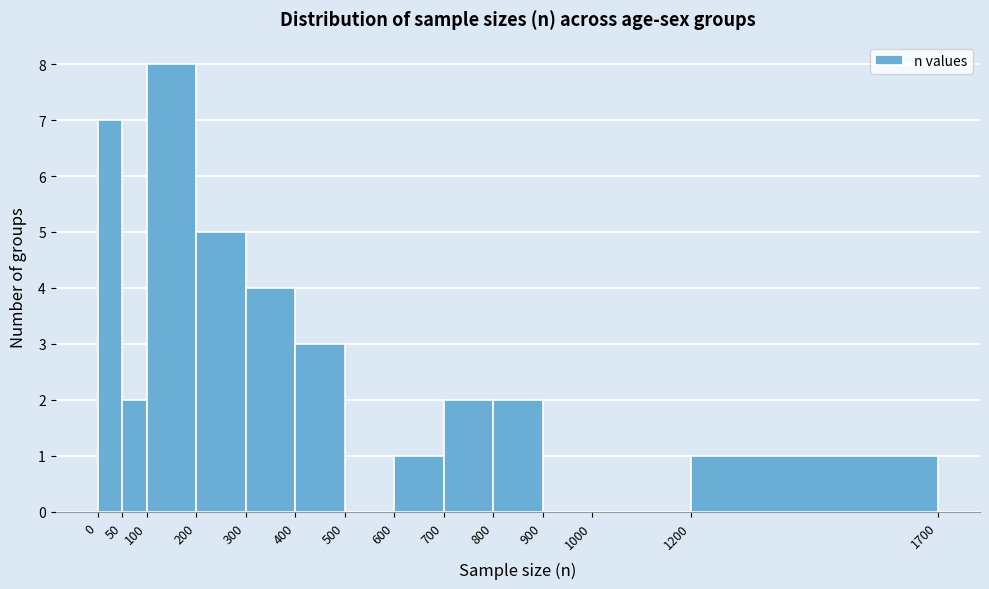

What is the height of the bar covering 1200 to 1700 on the x-axis? The values are not printed on the chart, so give them approximately, as read against the axis.

1